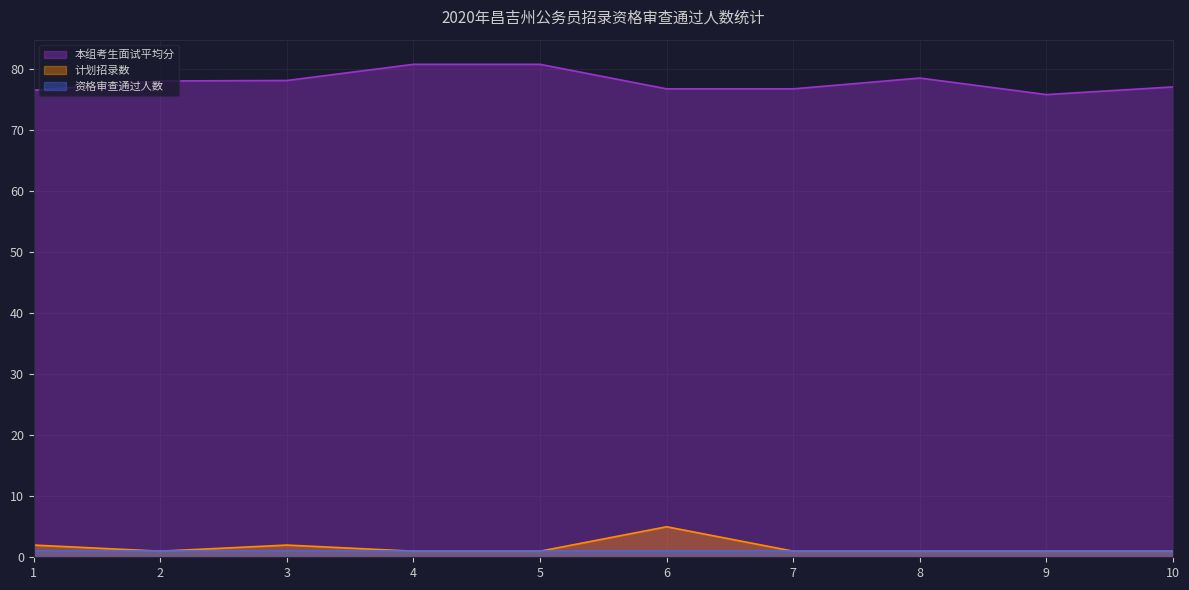

At which label does 本组考生面试平均分 reach its peak?

4